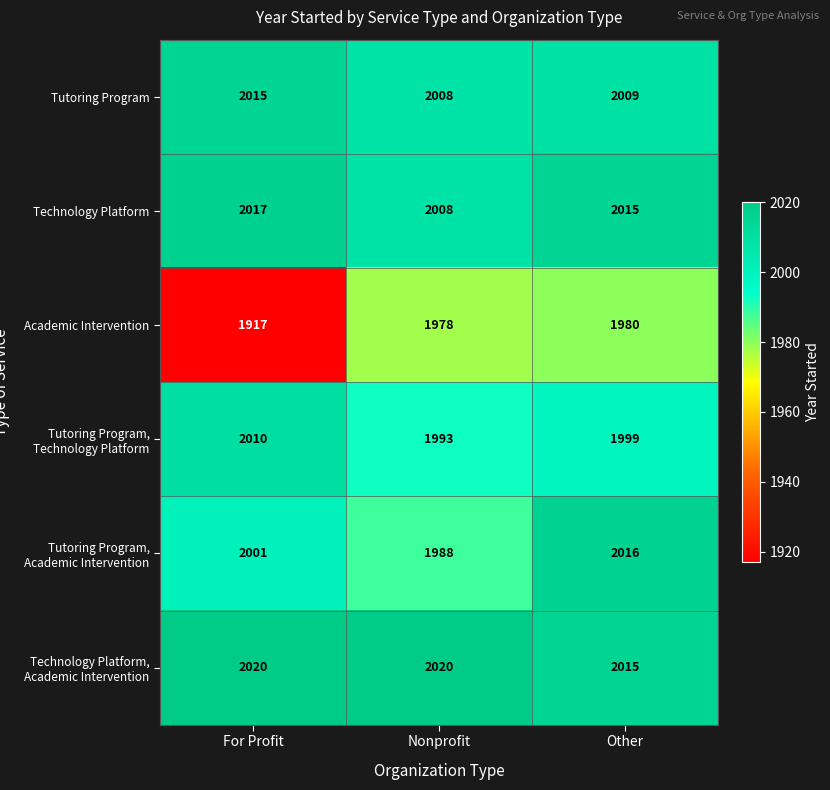

True or false: Technology Platform, Academic Intervention has a value of 2020 at For Profit.

True